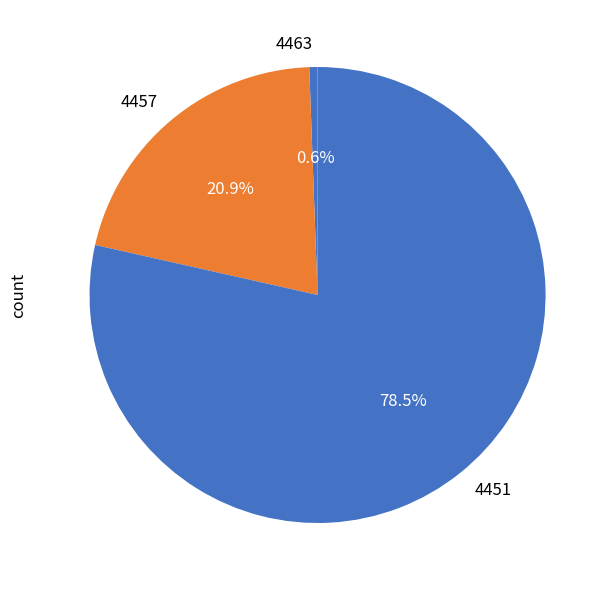

Which category accounts for the majority?

4451